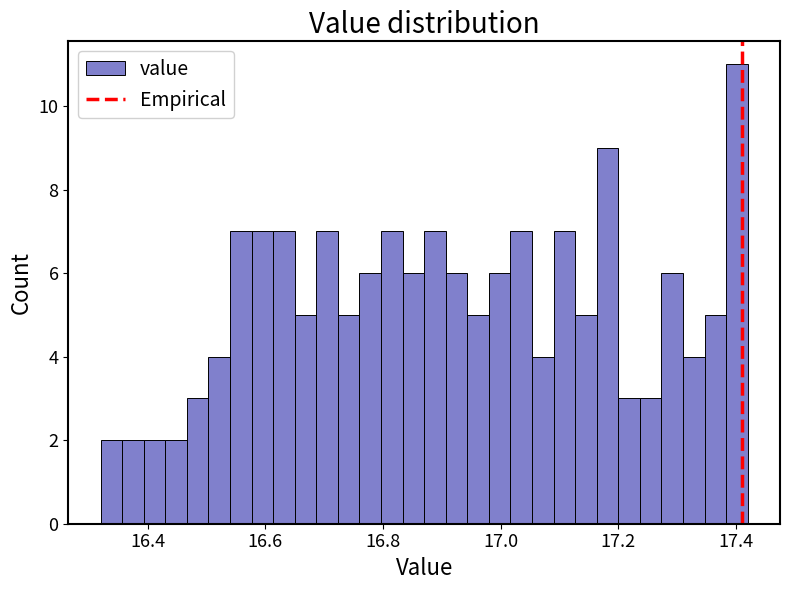

Read against the x-axis, roughly where is the centre of the tallest bar?

17.40